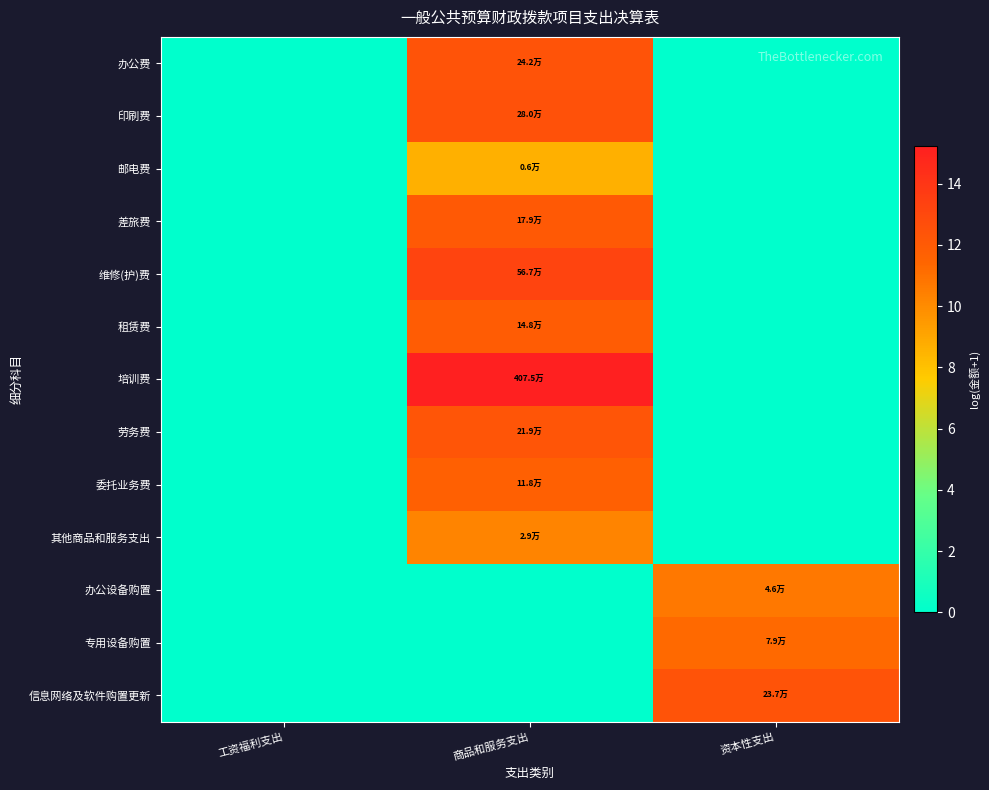

At how many categories does at least one series exceed 5?

2